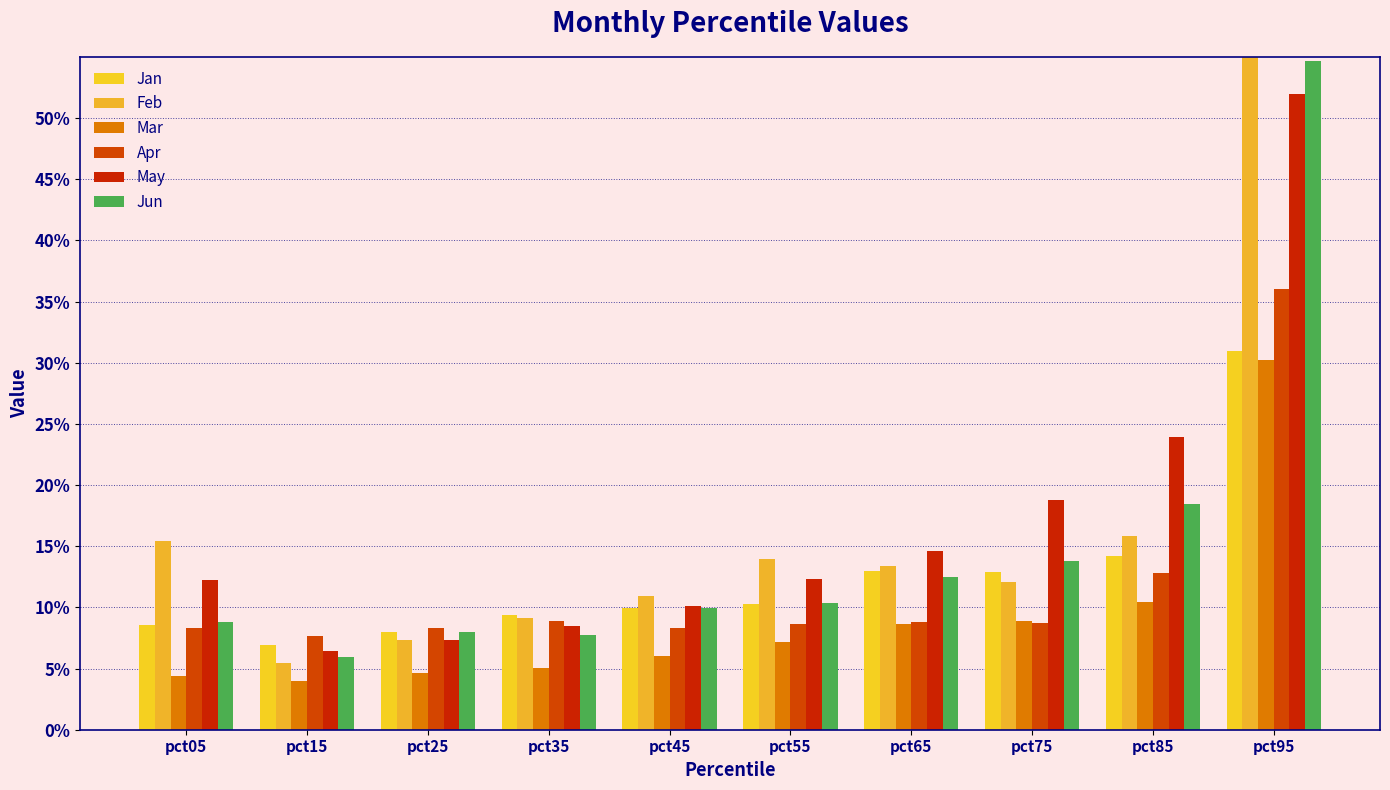

Between pct65 and pct35, which is larger?

pct65